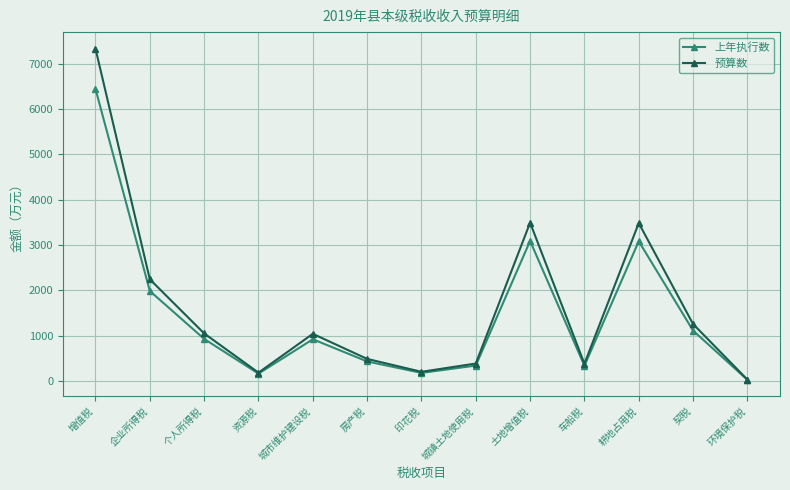

What is the label of the 4th point from the right?

车船税